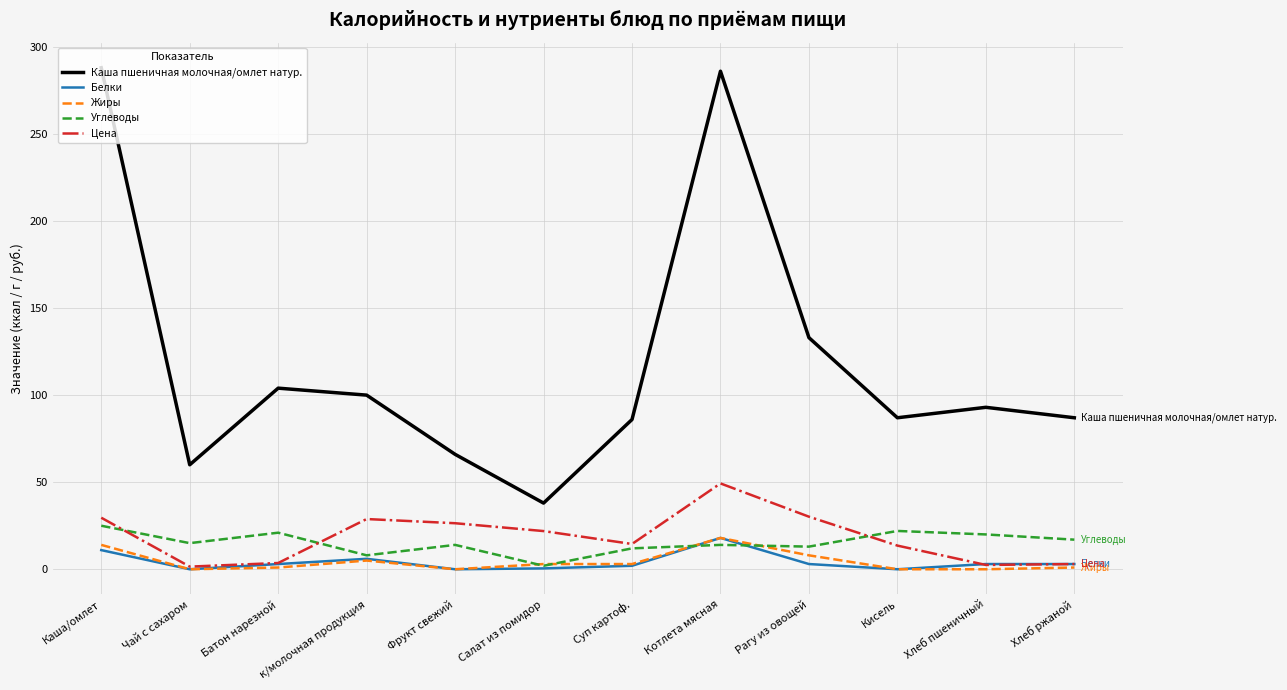

What is the difference between the maximum and minimum values in the Цена series?

47.8